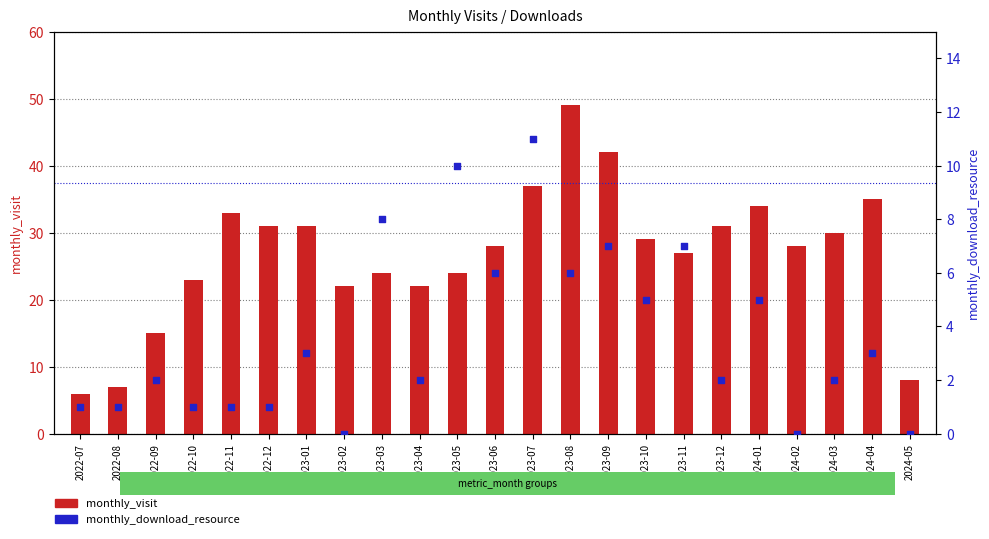

Is the value of monthly_visit at 2023-01 greater than the value of monthly_download_resource at 2024-01?

Yes